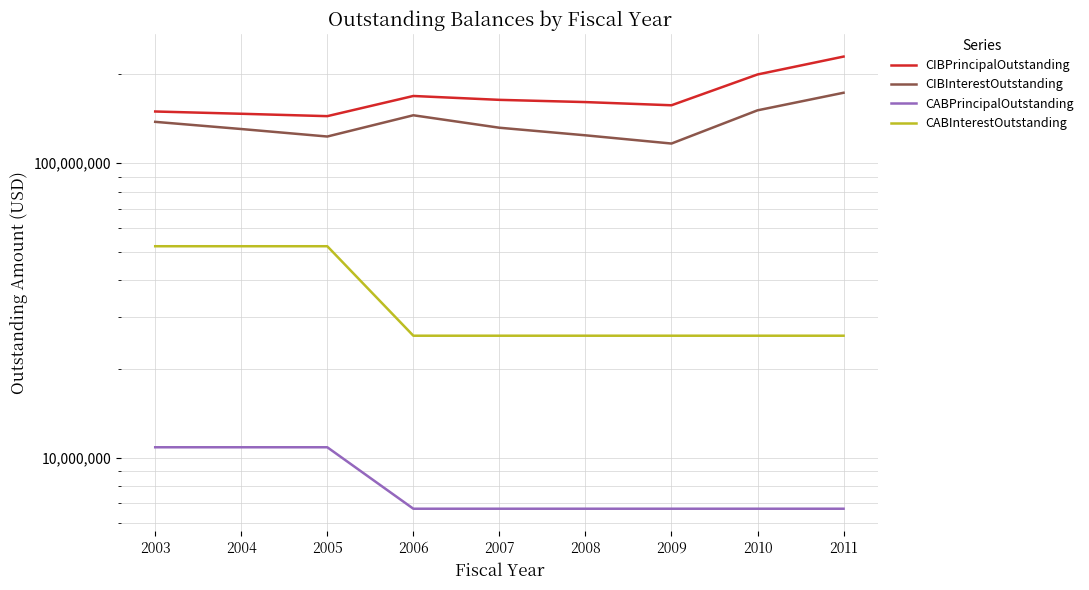

Which series changed the most between 2004 and 2009?

CABInterestOutstanding